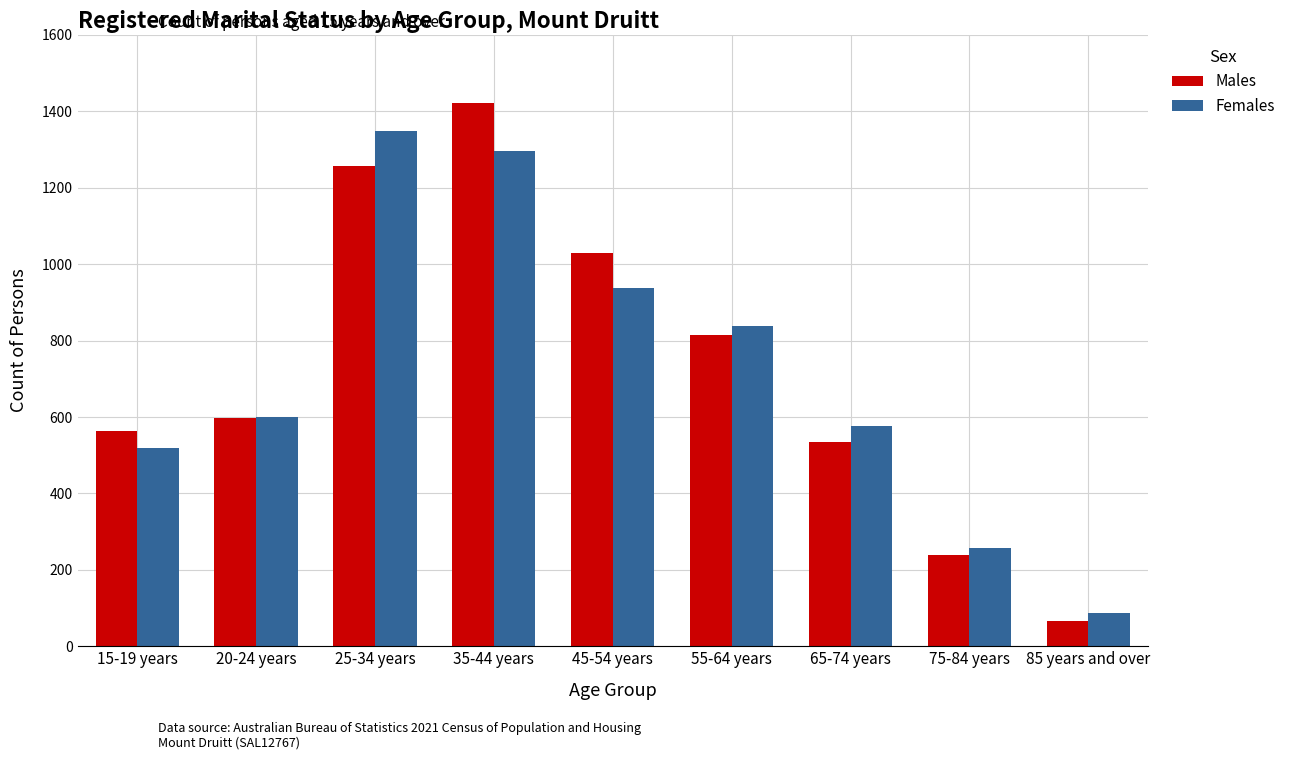

What is the value of the Males bar at the 4th from the left?

1422